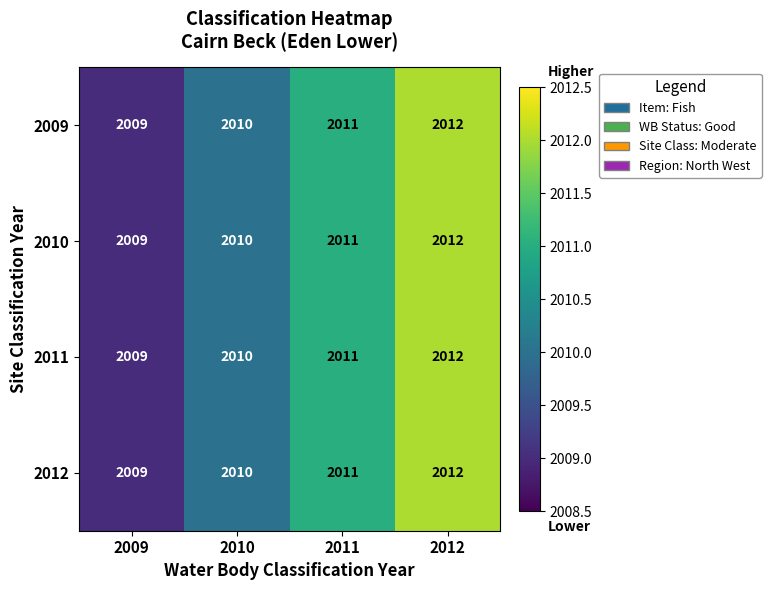

What is the sum of all 2011 values?

8042